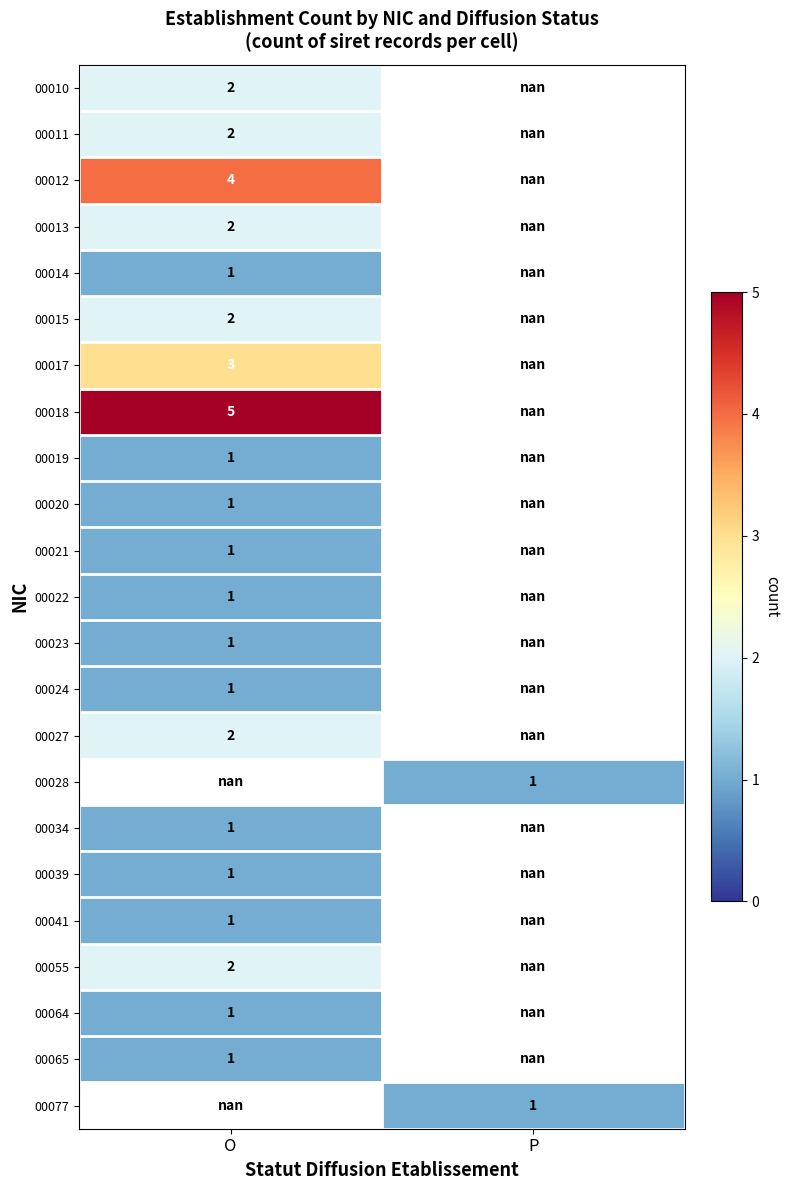

At which category does the chart reach its peak across all series?

O